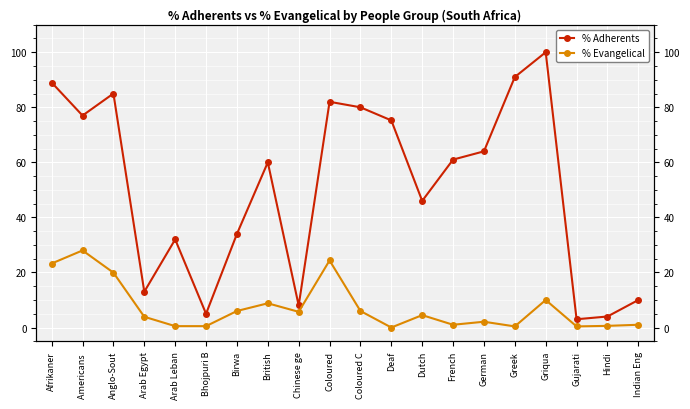

Reading left to right, what are all the values shown in this chart?

% Adherents: 89.0	77.0	85.0	13.0	32.0	5.0	34.0	60.0	8.0	82.0	80.0	75.2	46.0	61.0	64.0	91.0	100.0	3.0	4.0	10.0
% Evangelical: 23.3	28.0	19.9	3.9	0.5	0.5	6.0	8.8	5.7	24.4	6.0	0.0	4.5	1.0	2.1	0.4	10.0	0.4	0.6	1.0